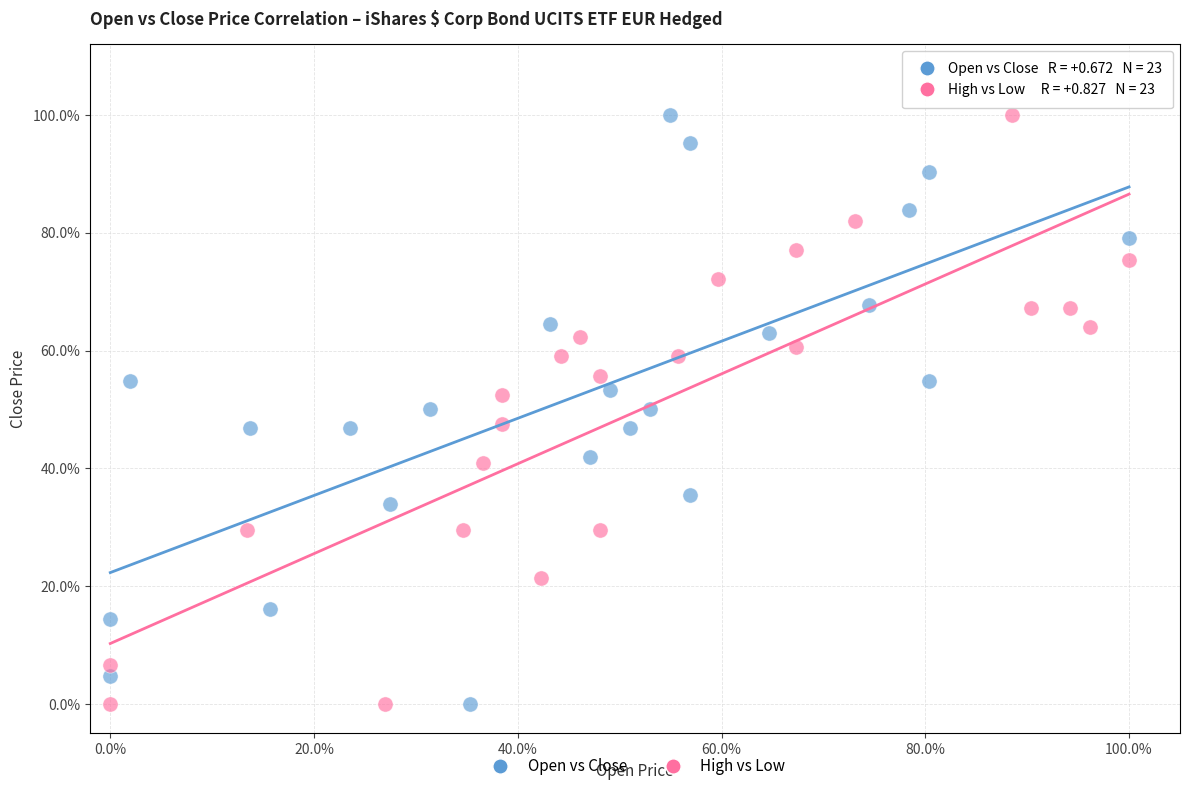

What are all the series names shown in the legend?

Open vs Close, High vs Low